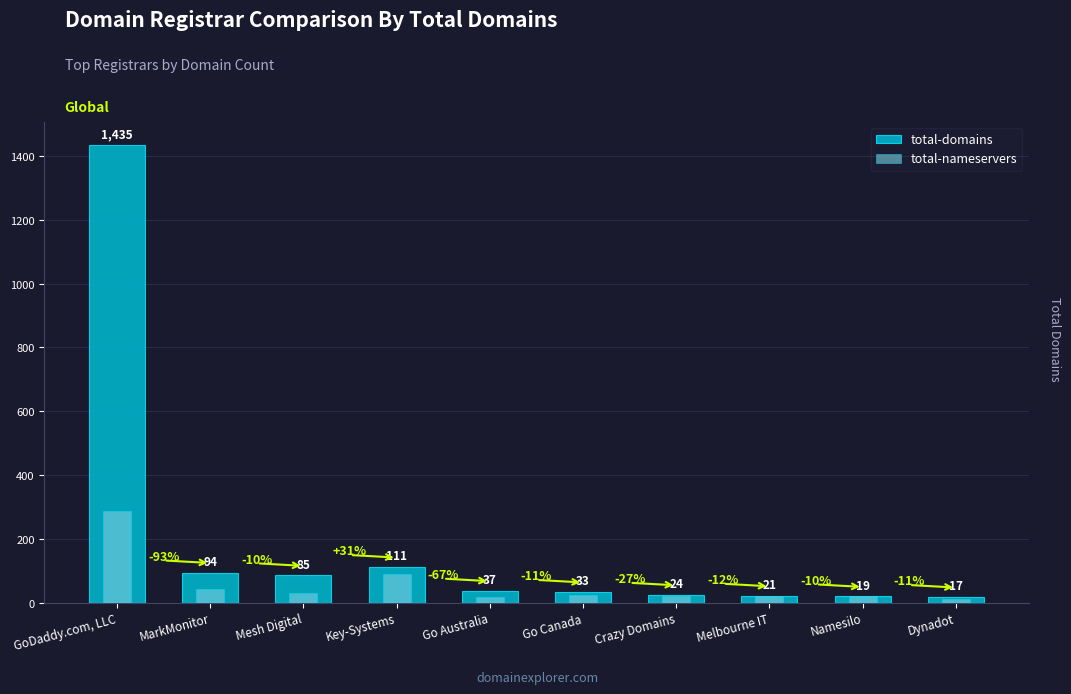

Count the number of categories in the chart.

10